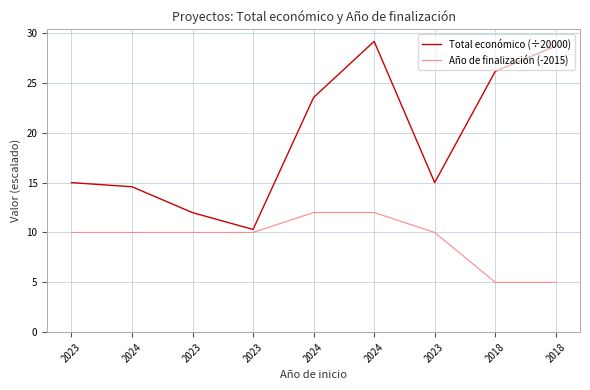

How many lines are shown in the chart?

2